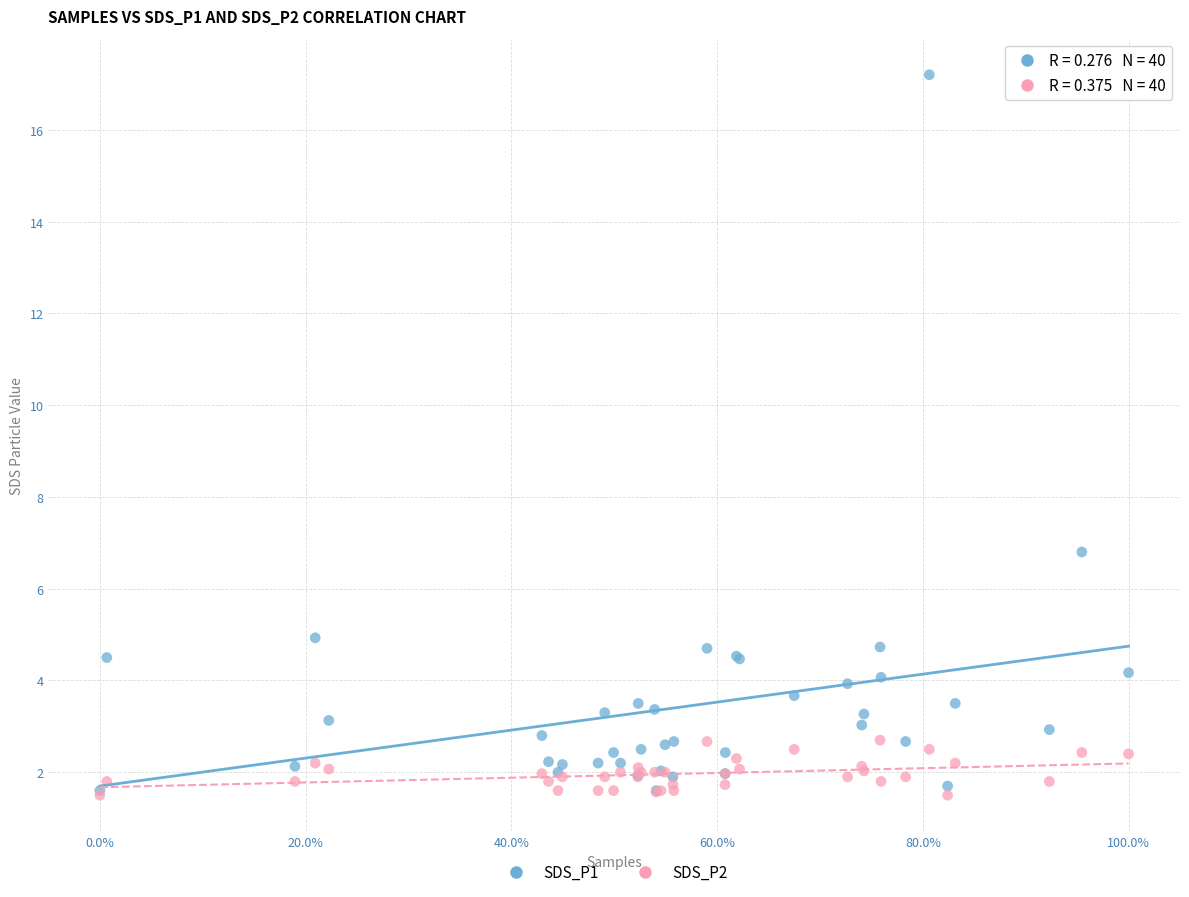

Across all series, what Y value is closest to 9?

6.8